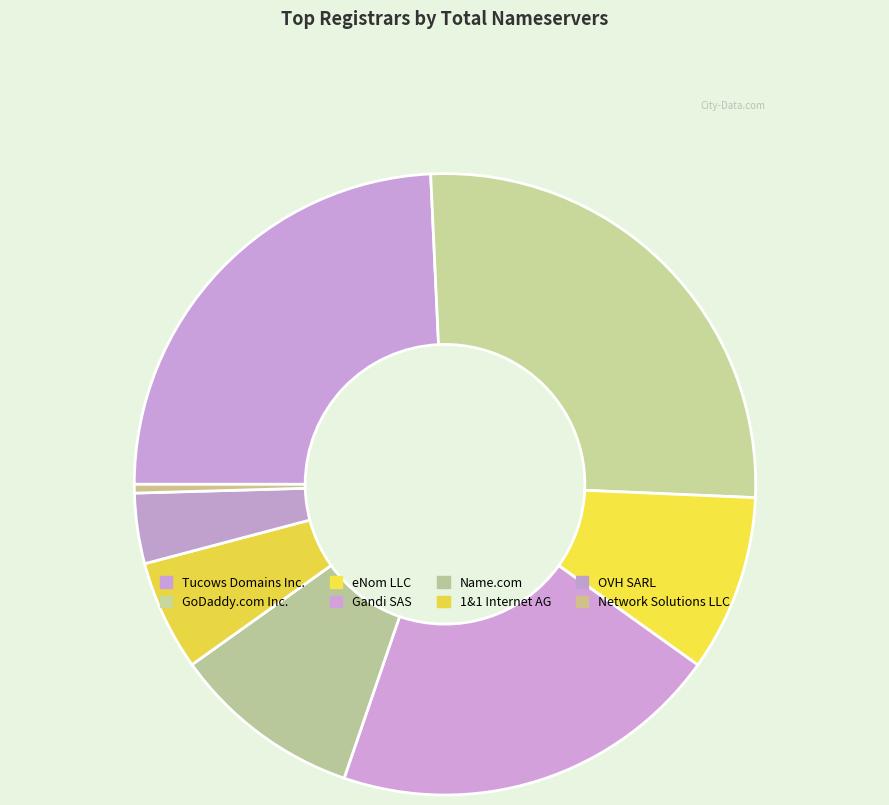

To the nearest percent, what is the average slice percentage?

12%